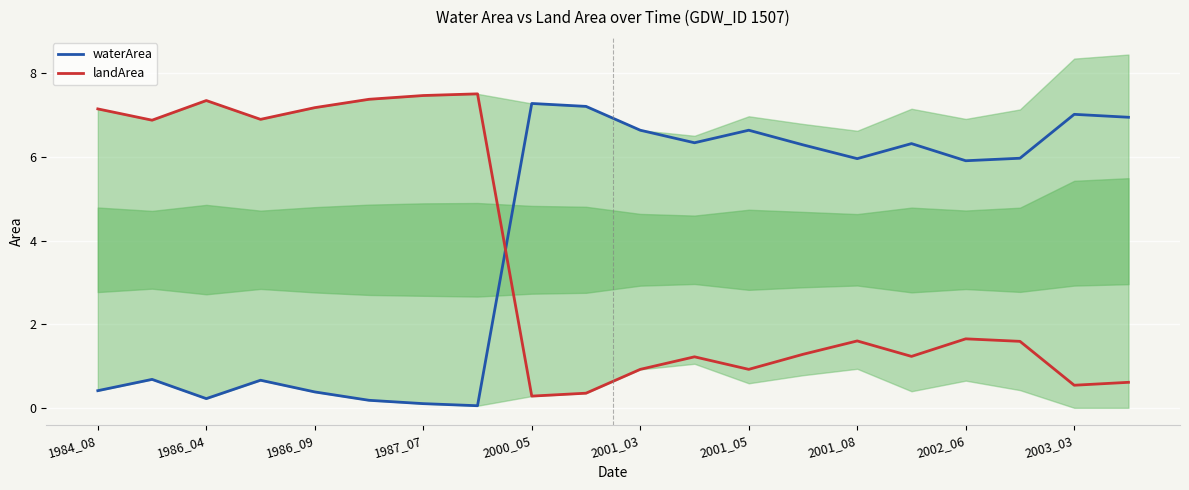

True or false: landArea and waterArea intersect in this chart.

True